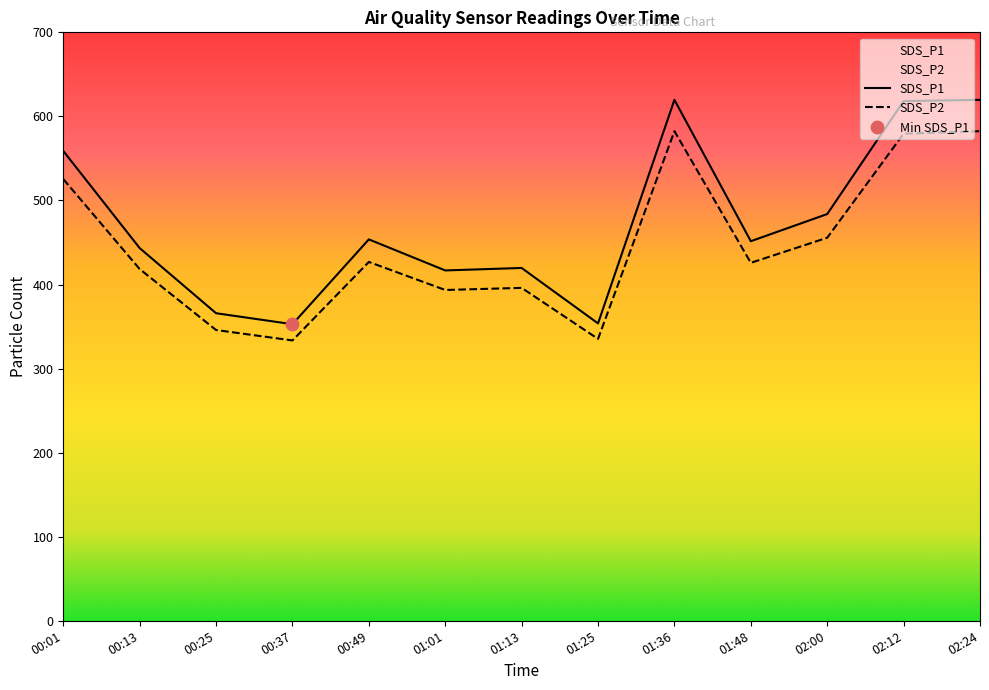

What are all the series names shown in the legend?

SDS_P1, SDS_P2